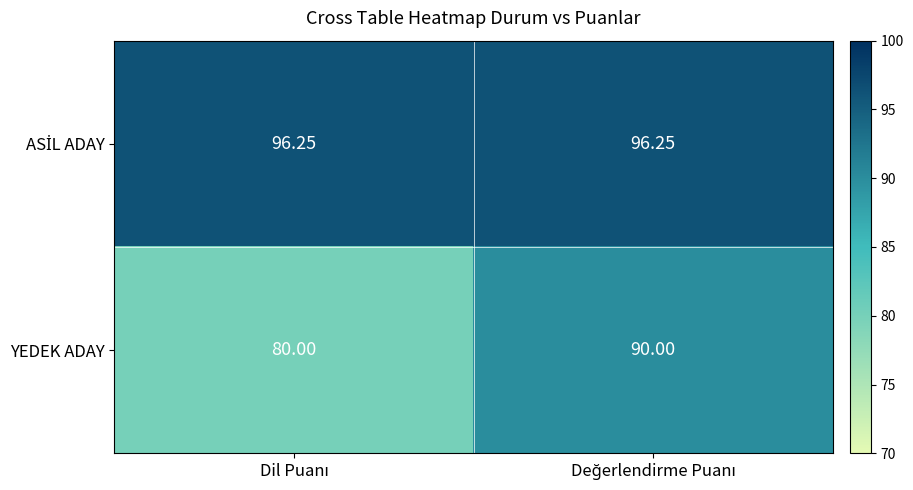

Which series has the largest range (max minus min)?

YEDEK ADAY